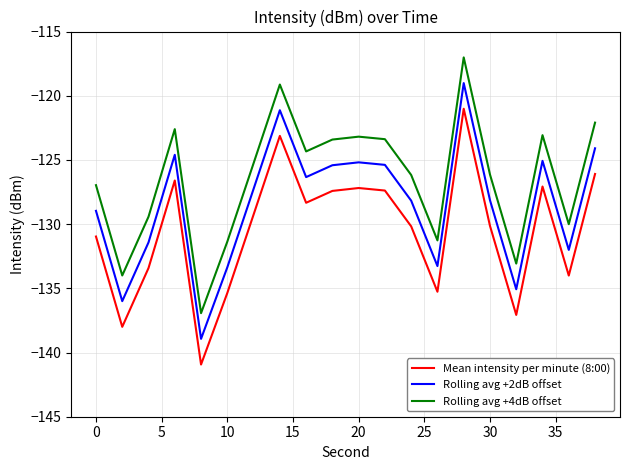

True or false: Rolling avg +4dB offset and Rolling avg +2dB offset cross at least once.

False